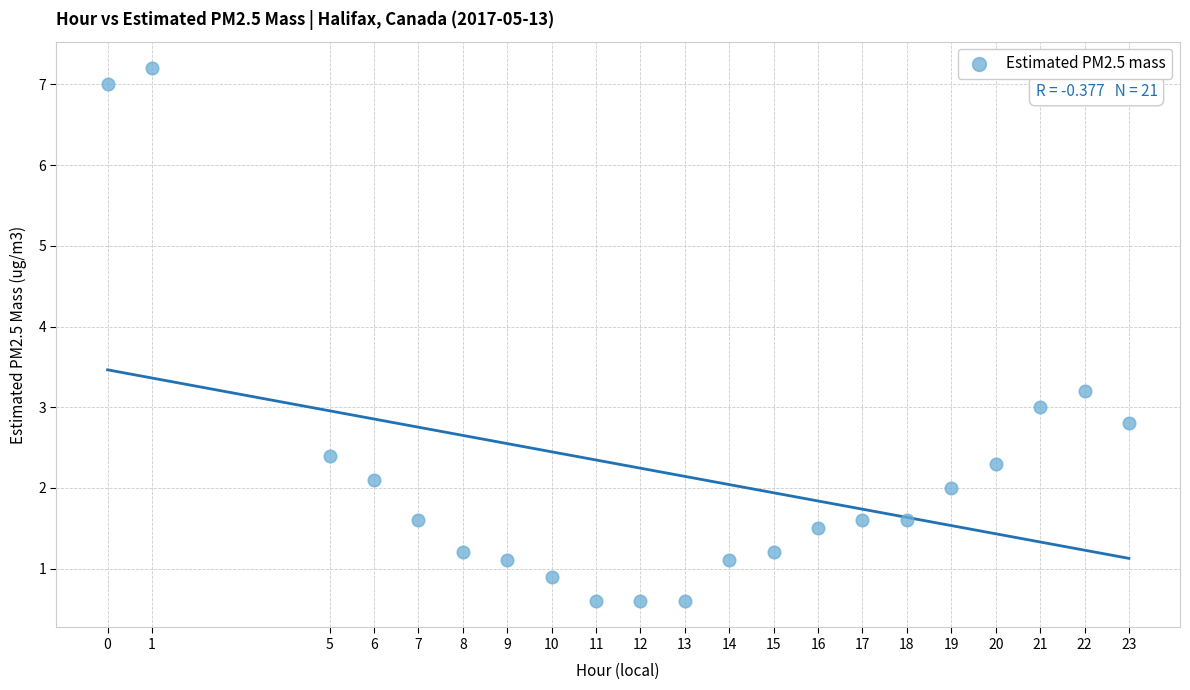

What is the range of Y values (max minus min)?

6.6